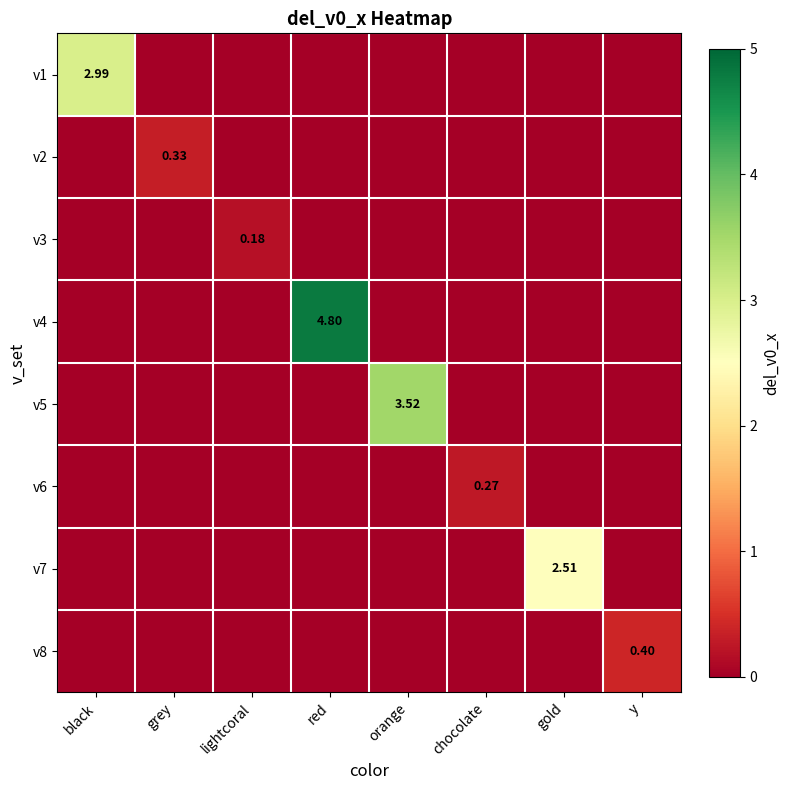

Which series has the largest range (max minus min)?

v4